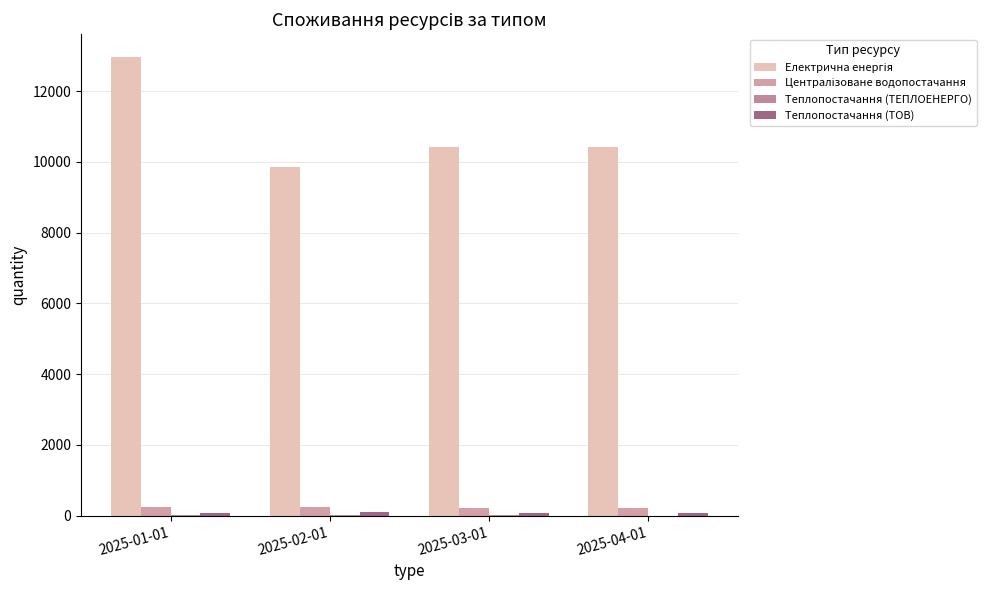

Are the bars horizontal?

No